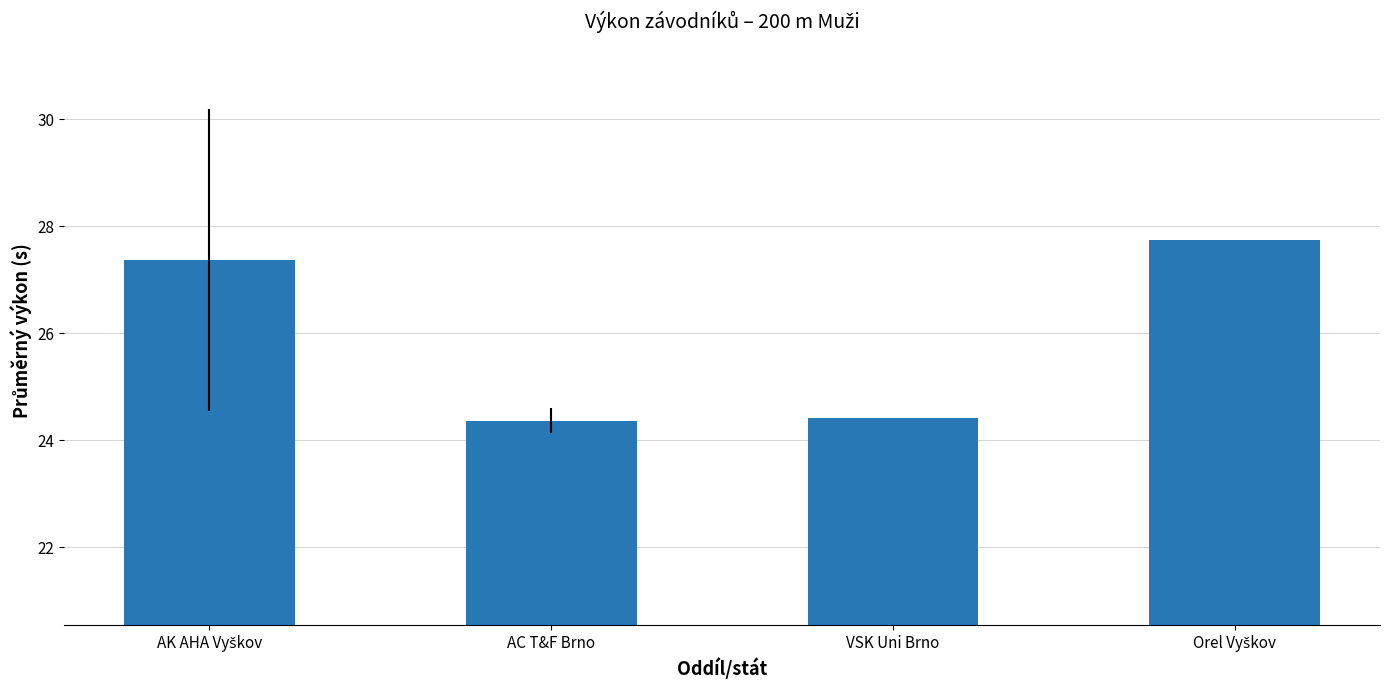

Read the value at VSK Uni Brno.

24.4